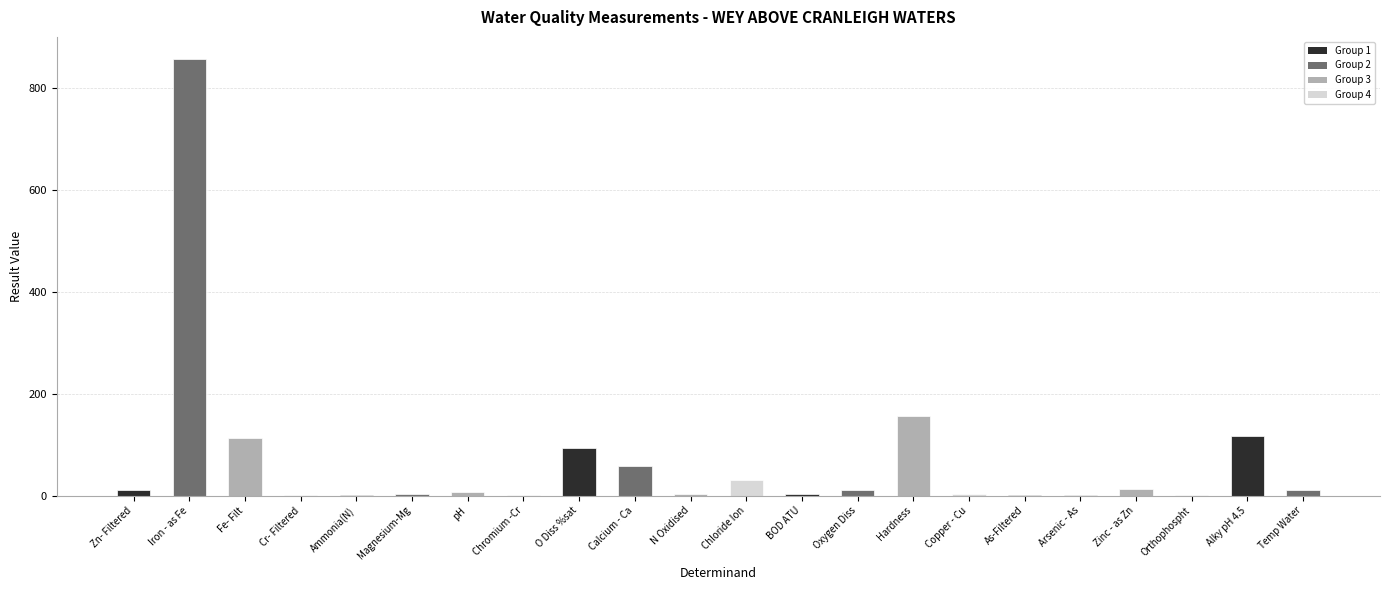

What is the greatest value displayed?

858.0